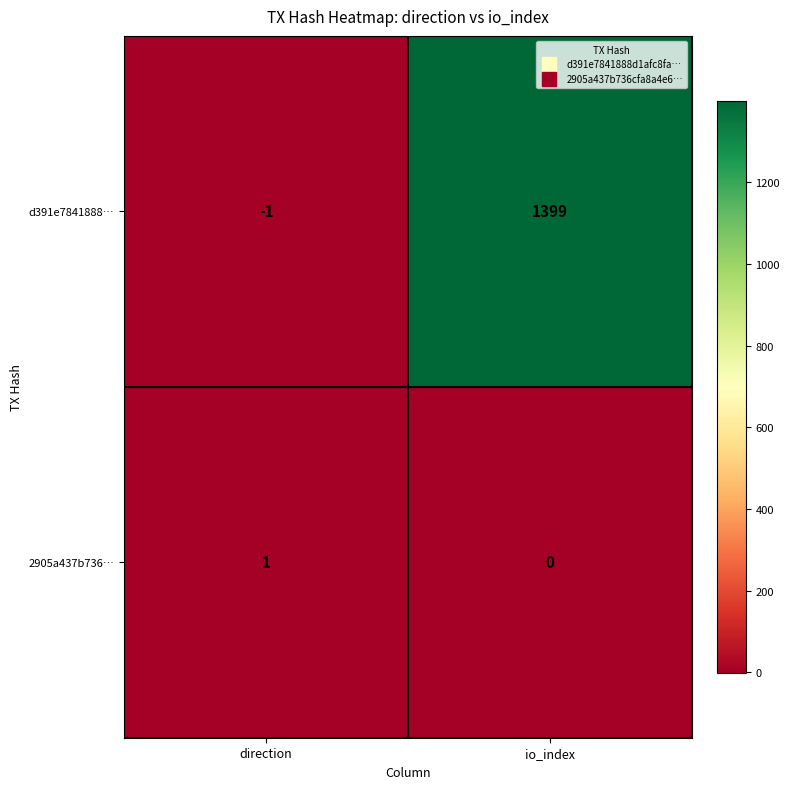

What is the greatest value displayed?

1399